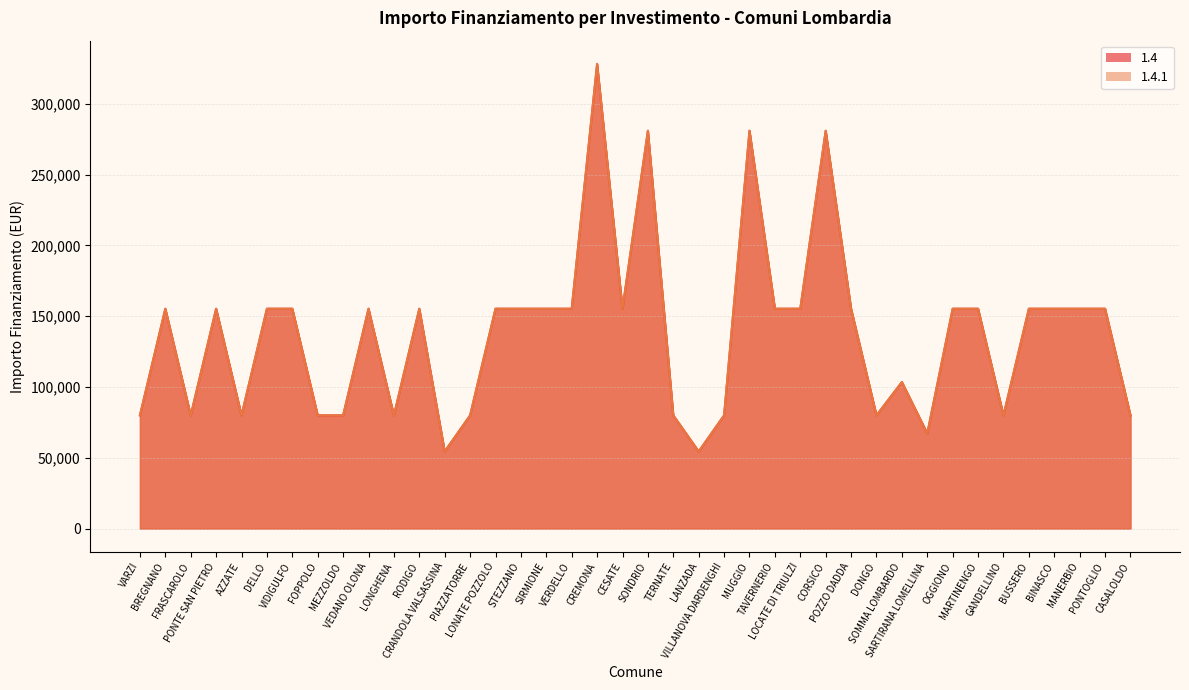

True or false: 1.4 has a value of 105420 at TERNATE.

False